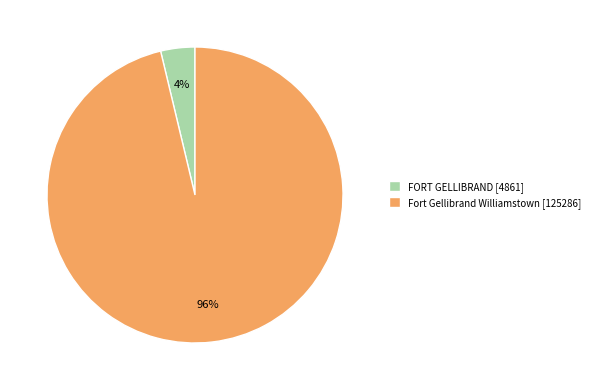

The Fort Gellibrand Williamstown slice represents 96% of the pie. True or false?

True